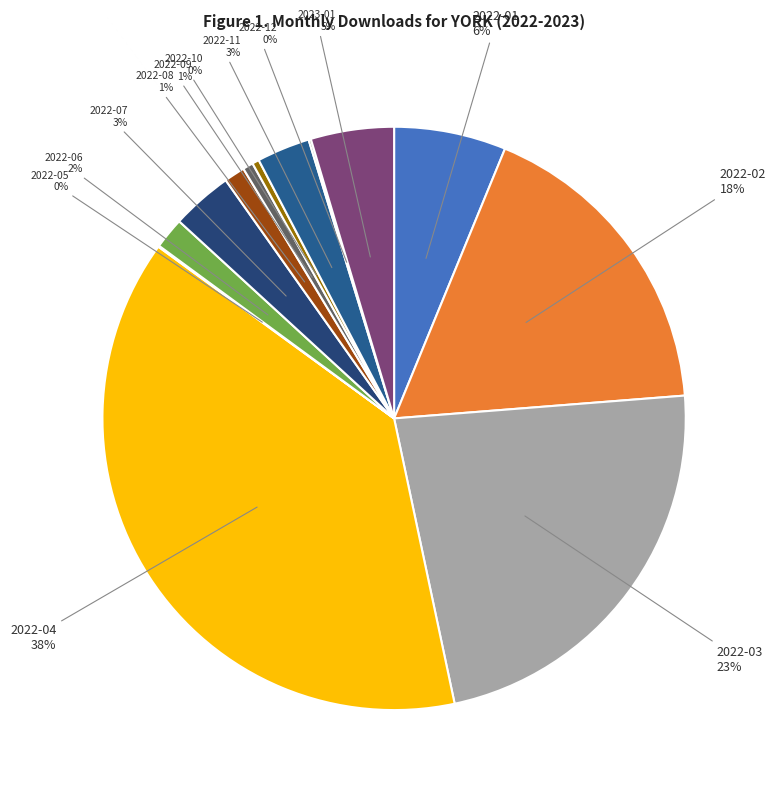

The 2022-04 slice represents 38% of the pie. True or false?

True